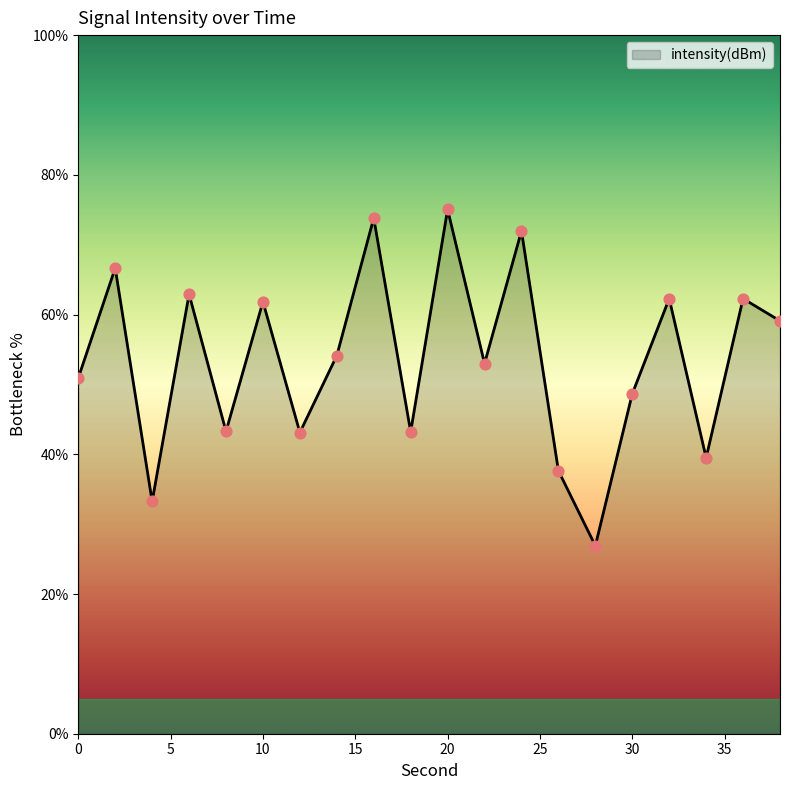

What is the difference between the maximum and minimum values?

48.1